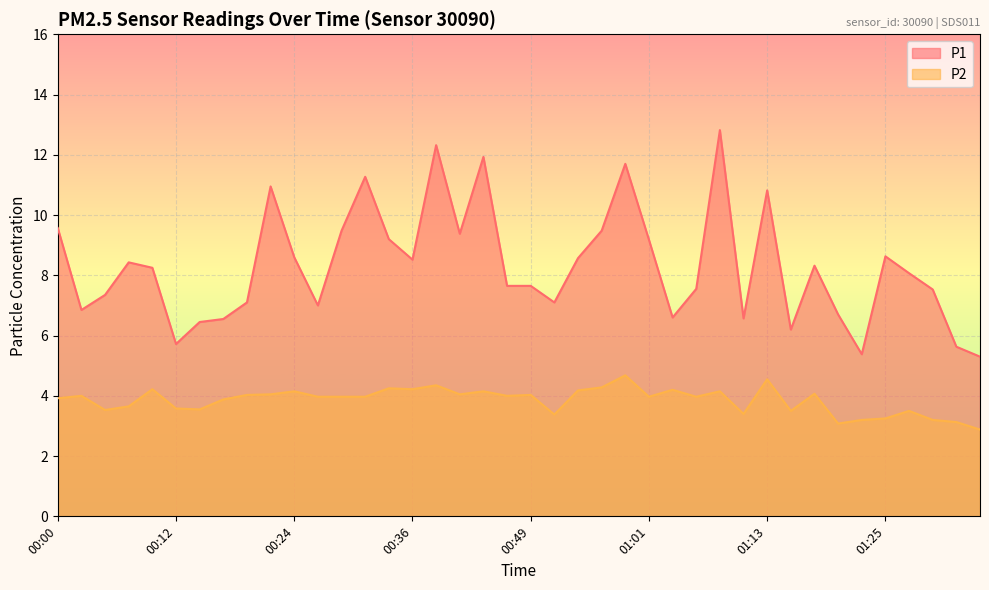

Reading left to right, transcribe all the data shown in this chart.

P1: 00:00=9.6	00:02=6.8	00:05=7.3	00:07=8.4	00:10=8.2	00:12=5.7	00:15=6.5	00:17=6.5	00:19=7.1	00:22=10.9	00:24=8.6	00:27=7.0	00:29=9.5	00:32=11.3	00:34=9.2	00:36=8.5	00:39=12.3	00:41=9.4	00:44=11.9	00:46=7.7	00:49=7.7	00:51=7.1	00:54=8.6	00:56=9.5	00:58=11.7	01:01=9.2	01:03=6.6	01:06=7.5	01:08=12.8	01:11=6.6	01:13=10.8	01:15=6.2	01:18=8.3	01:20=6.7	01:23=5.4	01:25=8.6	01:28=8.1	01:30=7.5	01:33=5.6	01:35=5.3
P2: 00:00=3.9	00:02=4.0	00:05=3.5	00:07=3.6	00:10=4.2	00:12=3.6	00:15=3.5	00:17=3.9	00:19=4.0	00:22=4.0	00:24=4.2	00:27=4.0	00:29=4.0	00:32=4.0	00:34=4.2	00:36=4.2	00:39=4.3	00:41=4.0	00:44=4.2	00:46=4.0	00:49=4.0	00:51=3.4	00:54=4.2	00:56=4.3	00:58=4.7	01:01=4.0	01:03=4.2	01:06=4.0	01:08=4.2	01:11=3.4	01:13=4.5	01:15=3.5	01:18=4.1	01:20=3.1	01:23=3.2	01:25=3.2	01:28=3.5	01:30=3.2	01:33=3.1	01:35=2.9